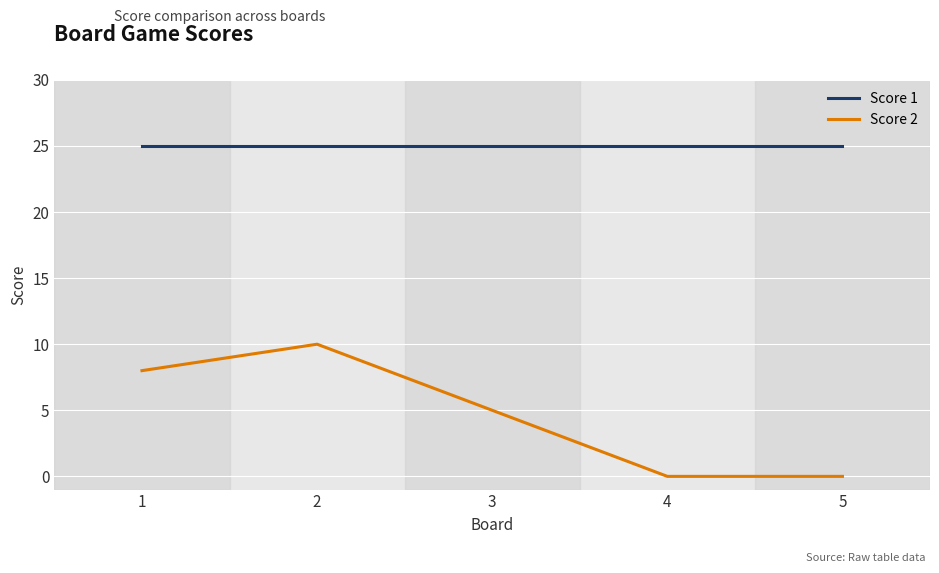

Is it true that Score 1 equals 42 at 2?

False